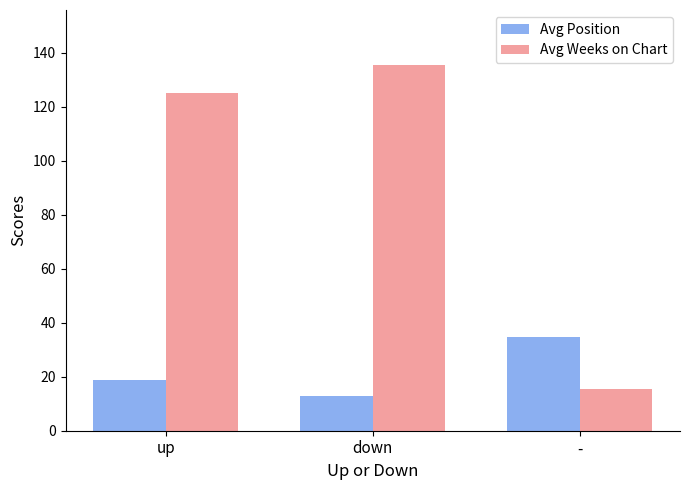

Which category has the highest value across all series?

down